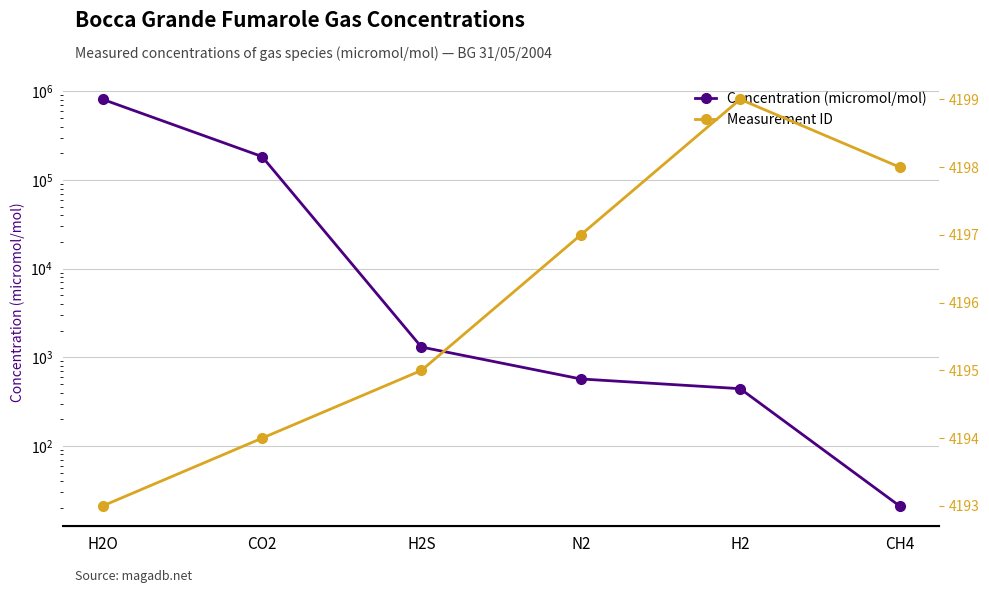

At which category is the sum across all series the highest?

H2O